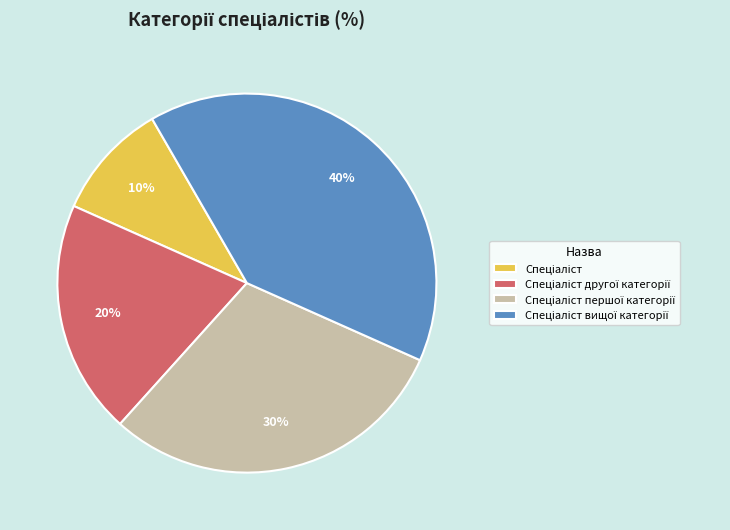

To the nearest percent, what is the difference between the largest and smallest slice percentages?

30%